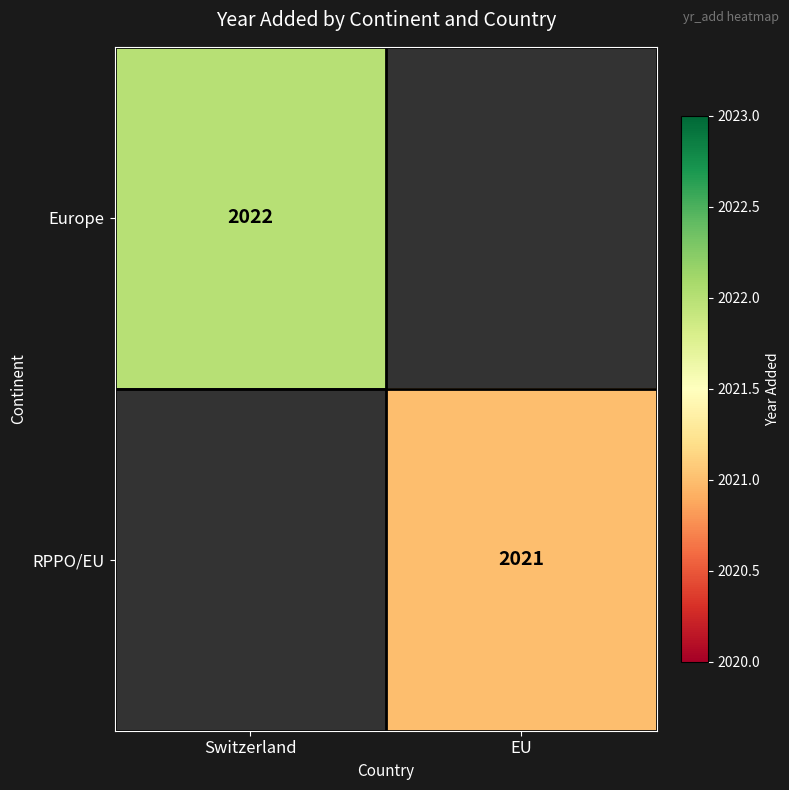

Is it true that RPPO/EU equals 659.0 at EU?

False